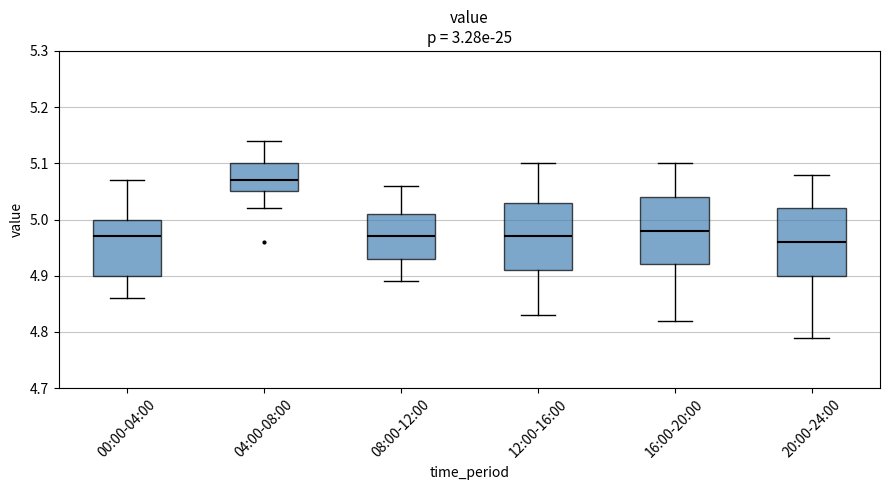

Reading left to right, transcribe this box plot: for each box, give where its median line is, the range the box spans, and where its two whiskers end, as read against the y-axis. The values are not printed on the chart, so give them approximately, as read against the axis.

00:00-04:00: median 4.97, box 4.90 to 5.00, whiskers 4.86 to 5.07
04:00-08:00: median 5.07, box 5.05 to 5.10, whiskers 5.02 to 5.14
08:00-12:00: median 4.97, box 4.93 to 5.01, whiskers 4.89 to 5.06
12:00-16:00: median 4.97, box 4.91 to 5.03, whiskers 4.83 to 5.10
16:00-20:00: median 4.98, box 4.92 to 5.04, whiskers 4.82 to 5.10
20:00-24:00: median 4.96, box 4.90 to 5.02, whiskers 4.79 to 5.08